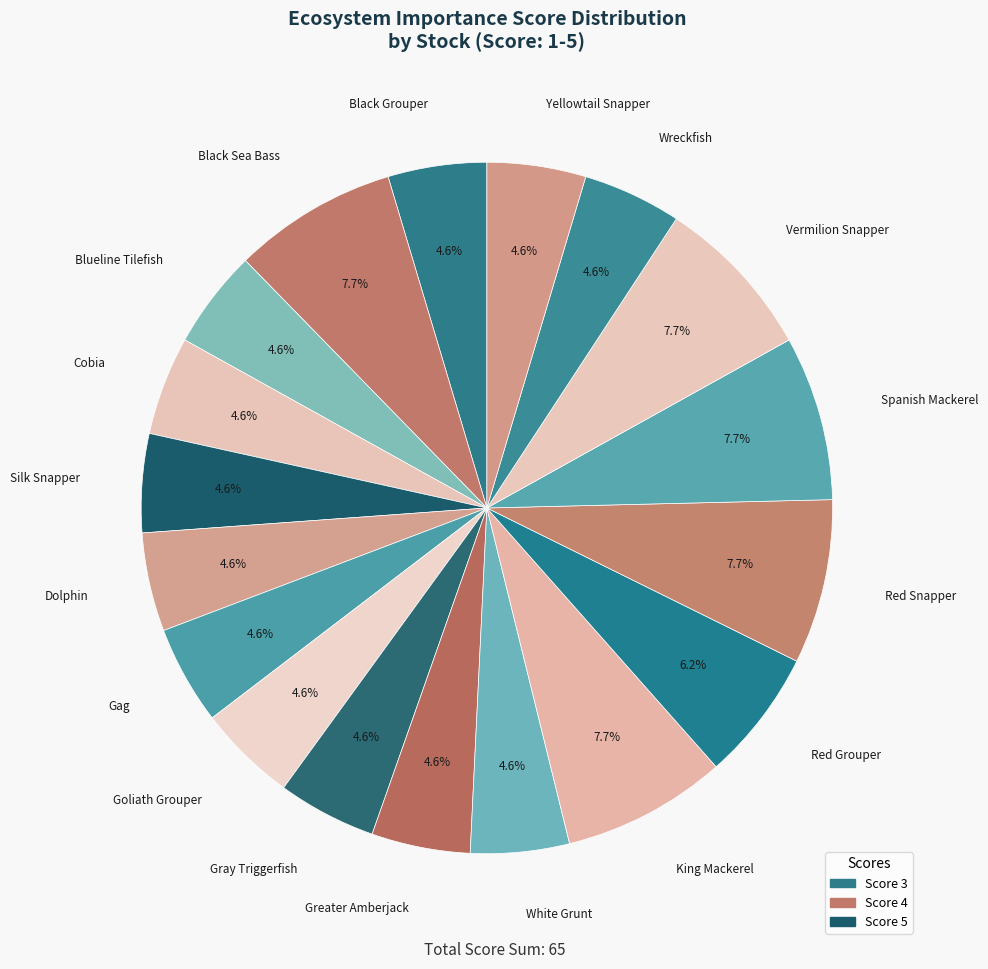

To the nearest percent, what portion does Black Grouper represent?

5%